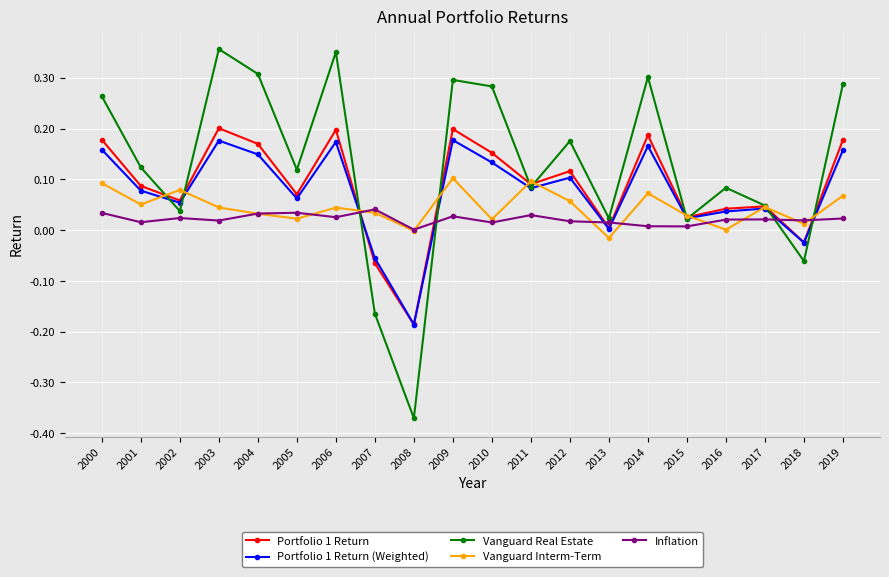

The Vanguard Interm-Term series shows 0.0 at 2017. True or false?

True